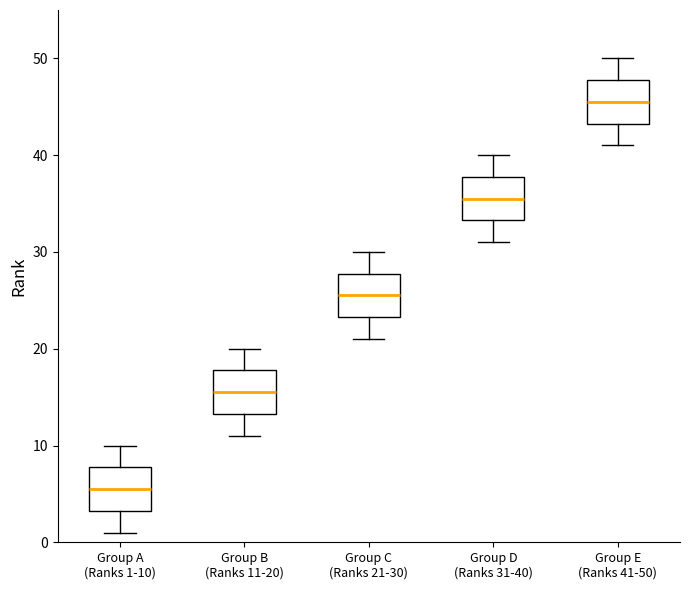

Reading left to right, read every box against the y-axis: the position of its median line, the range the box covers, and the ends of its whiskers. The values are not printed on the chart, so give them approximately, as read against the axis.

Group A (Ranks 1-10): median 6, box 3 to 8, whiskers 1 to 10
Group B (Ranks 11-20): median 16, box 13 to 18, whiskers 11 to 20
Group C (Ranks 21-30): median 26, box 23 to 28, whiskers 21 to 30
Group D (Ranks 31-40): median 36, box 33 to 38, whiskers 31 to 40
Group E (Ranks 41-50): median 46, box 43 to 48, whiskers 41 to 50